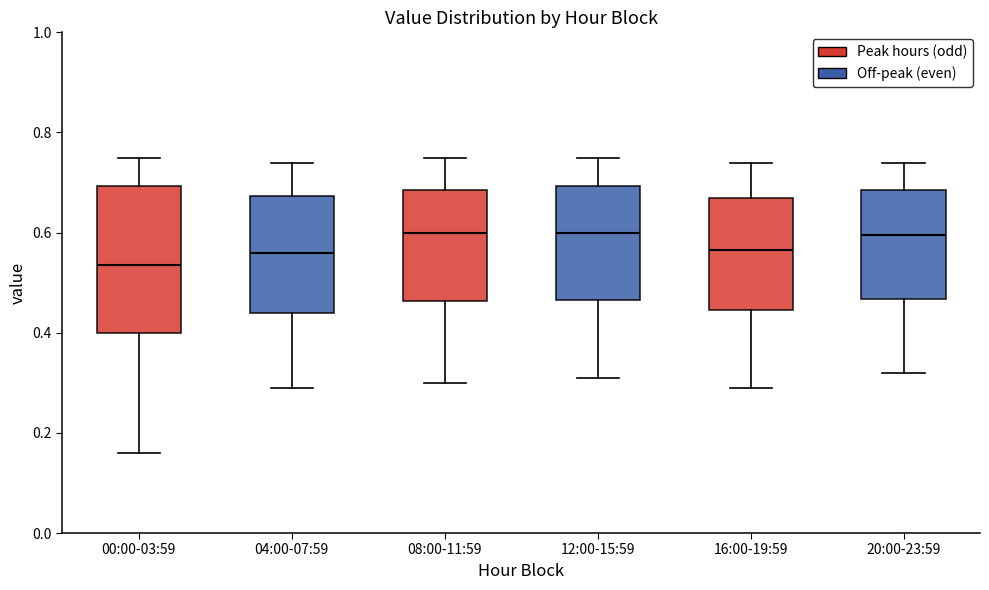

Where does the upper whisker of the box for 16:00-19:59 end on the y-axis? The values are not printed on the chart, so give them approximately, as read against the axis.

0.74